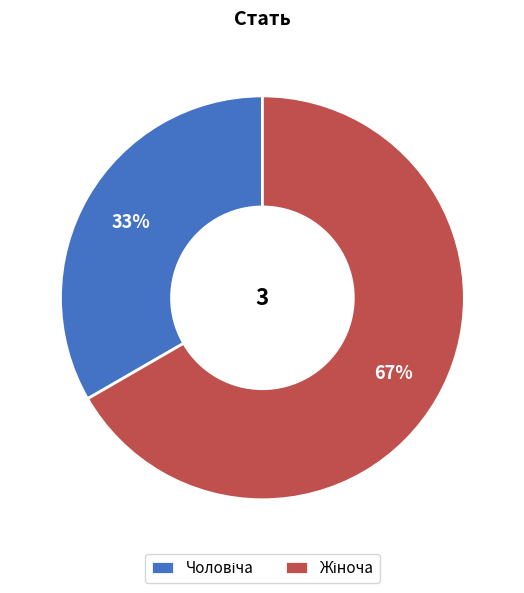

To the nearest percent, what is the average slice percentage?

50%